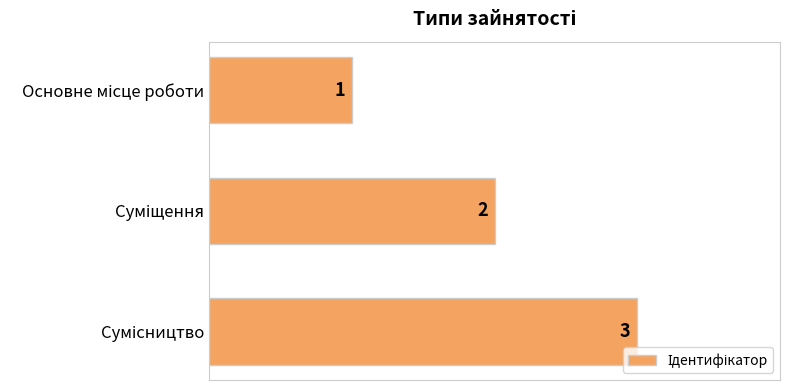

How many values are between 1 and 3?

3